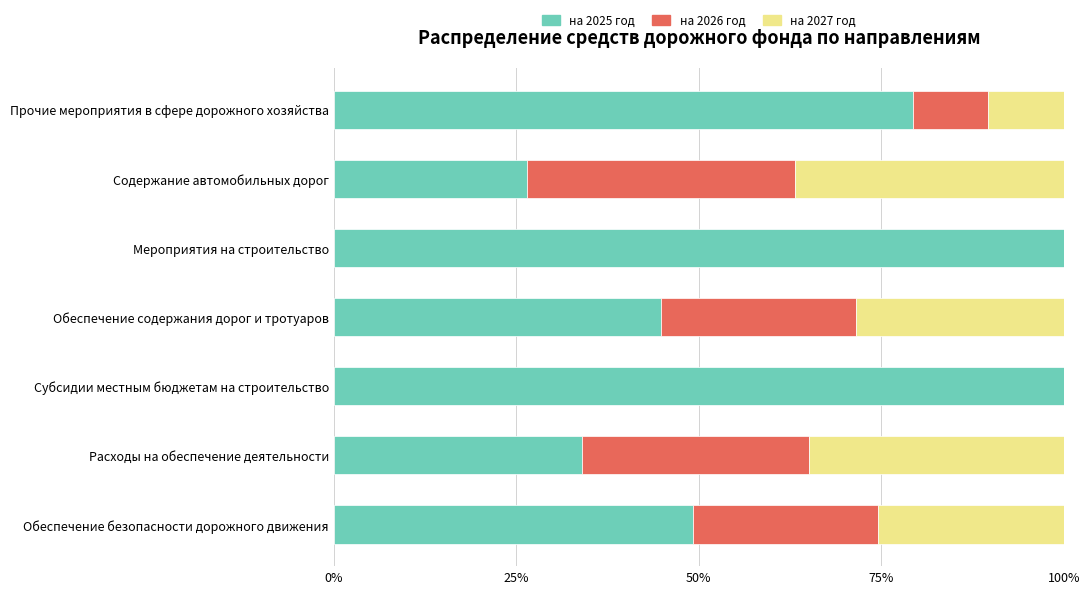

What is the sum of all на 2025 год values?

433.9